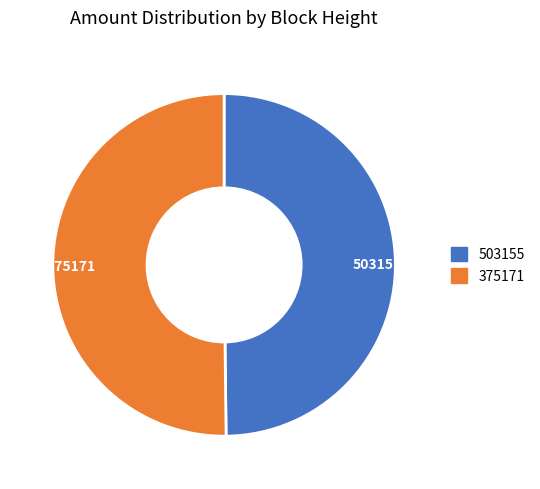

Count the number of slices in the pie.

2